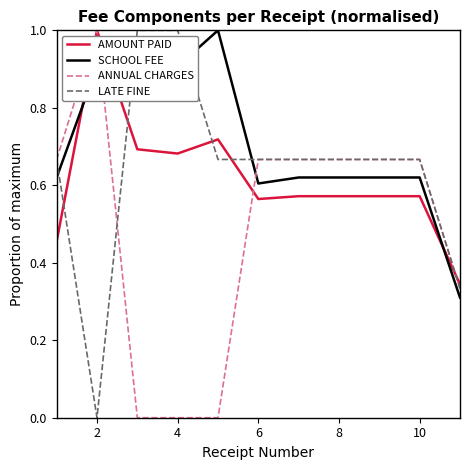

What is the highest value of the SCHOOL FEE series?

1.0